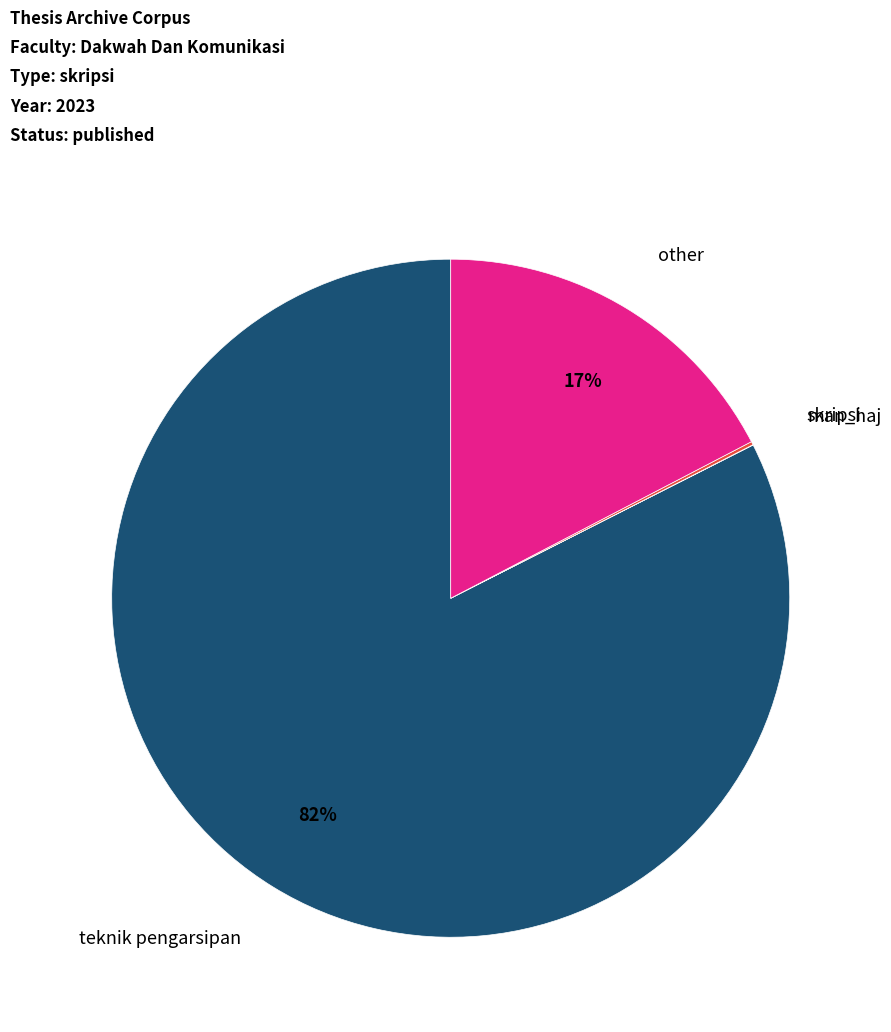

Is there a majority slice in this chart?

Yes